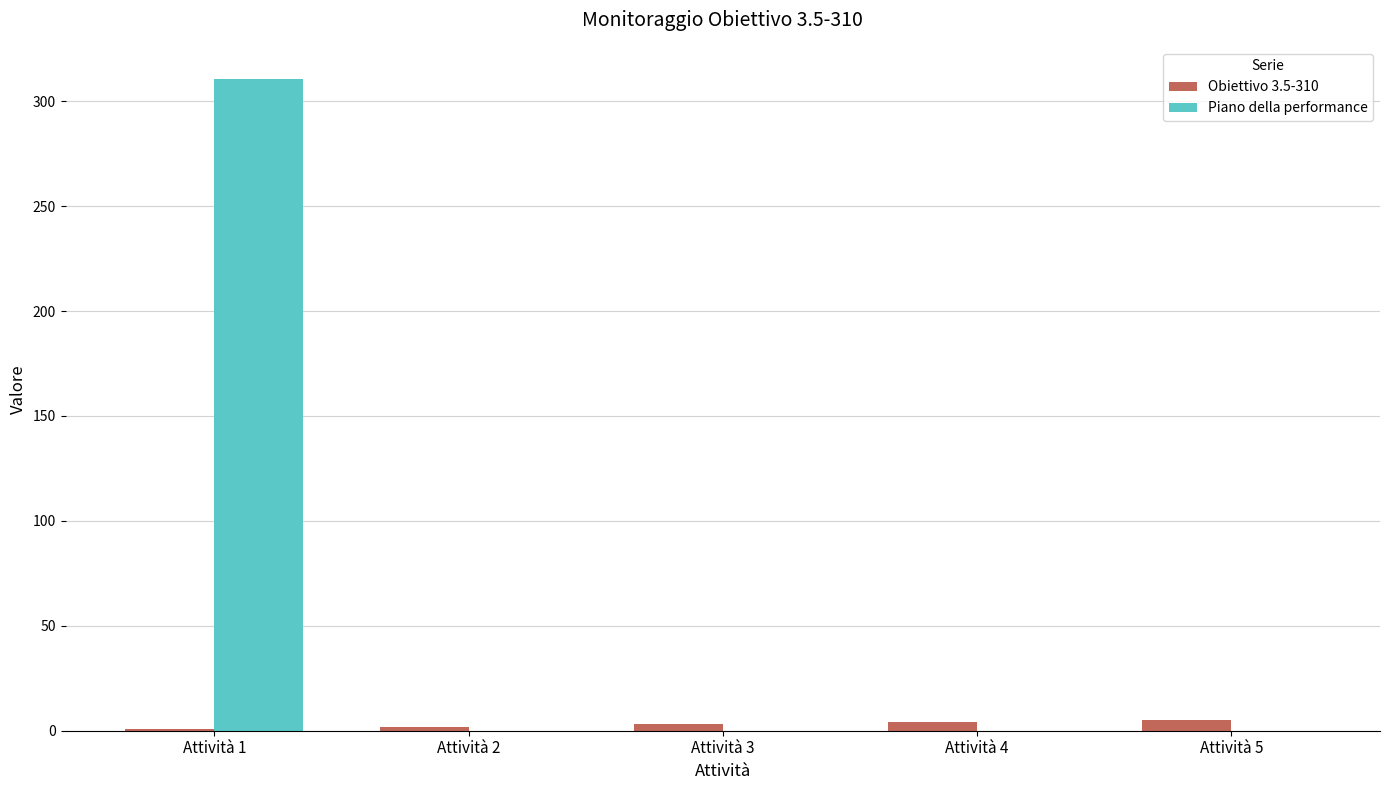

What is the highest value of the Piano della performance series?

310.4